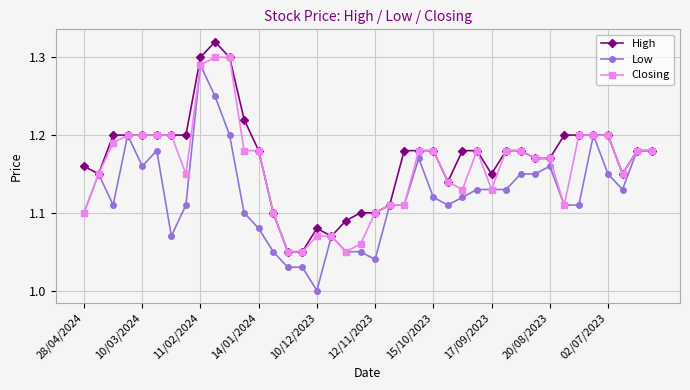

Which series has the largest total across all categories?

High